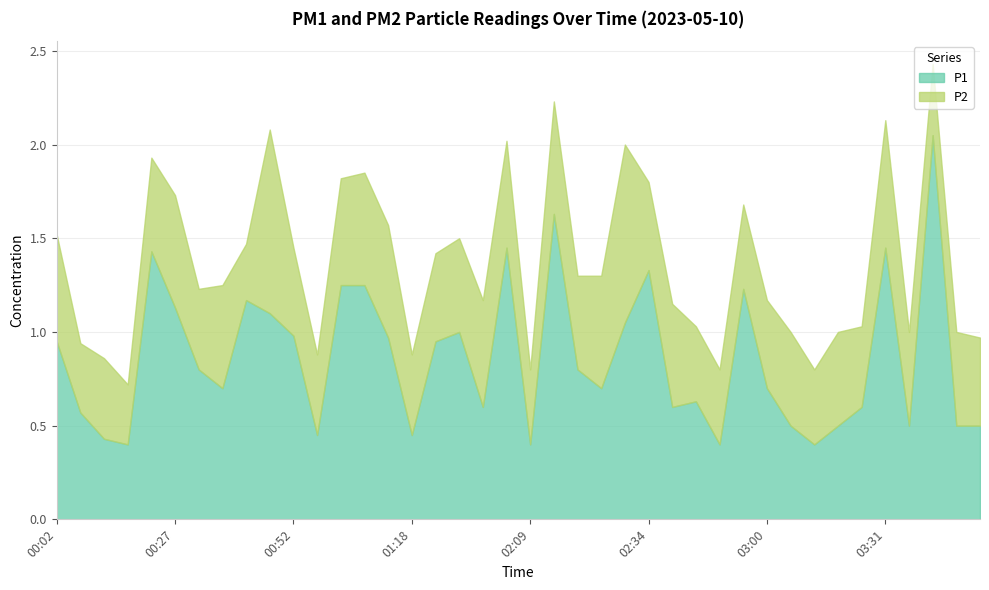

At which label is P1 closest to 1?

01:49